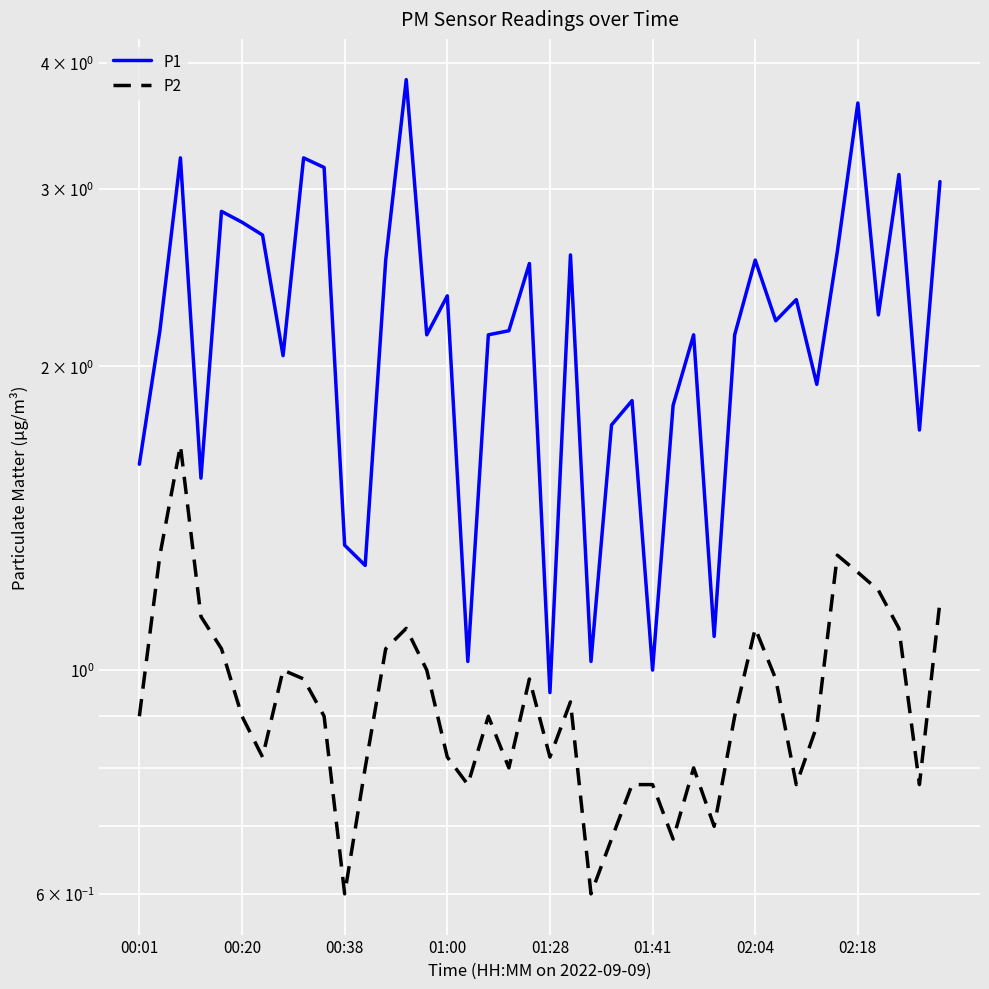

Which series has the largest total across all categories?

P1